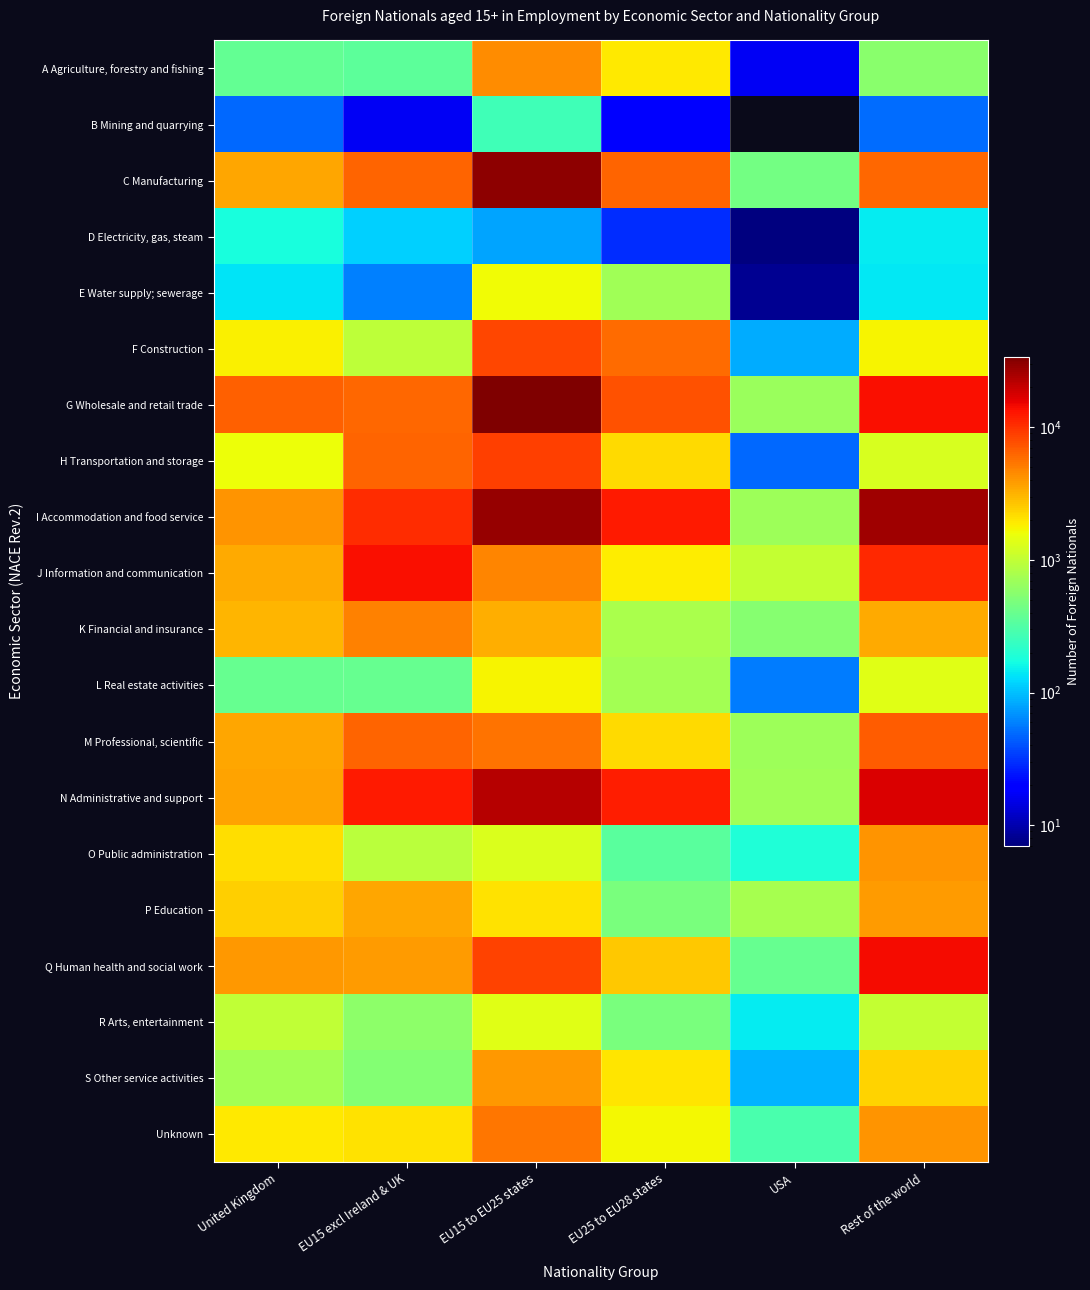

Reading left to right, what are all the values shown in this chart?

A Agriculture, forestry and fishing: United Kingdom=376	EU15 excl Ireland & UK=362	EU15 to EU25 states=4364	EU25 to EU28 states=1919	USA=17	Rest of the world=575
B Mining and quarrying: United Kingdom=48	EU15 excl Ireland & UK=17	EU15 to EU25 states=260	EU25 to EU28 states=19	USA=0	Rest of the world=50
C Manufacturing: United Kingdom=3512	EU15 excl Ireland & UK=6334	EU15 to EU25 states=30732	EU25 to EU28 states=6301	USA=447	Rest of the world=6207
D Electricity, gas, steam: United Kingdom=179	EU15 excl Ireland & UK=117	EU15 to EU25 states=81	EU25 to EU28 states=30	USA=7	Rest of the world=147
E Water supply; sewerage: United Kingdom=136	EU15 excl Ireland & UK=60	EU15 to EU25 states=1656	EU25 to EU28 states=718	USA=8	Rest of the world=143
F Construction: United Kingdom=1795	EU15 excl Ireland & UK=957	EU15 to EU25 states=8371	EU25 to EU28 states=6045	USA=85	Rest of the world=1752
G Wholesale and retail trade: United Kingdom=6515	EU15 excl Ireland & UK=6133	EU15 to EU25 states=34039	EU25 to EU28 states=7653	USA=678	Rest of the world=13460
H Transportation and storage: United Kingdom=1575	EU15 excl Ireland & UK=6377	EU15 to EU25 states=8820	EU25 to EU28 states=2214	USA=49	Rest of the world=1267
I Accommodation and food service: United Kingdom=4202	EU15 excl Ireland & UK=10357	EU15 to EU25 states=28271	EU25 to EU28 states=12215	USA=690	Rest of the world=26900
J Information and communication: United Kingdom=3448	EU15 excl Ireland & UK=13841	EU15 to EU25 states=4786	EU25 to EU28 states=1879	USA=1023	Rest of the world=10871
K Financial and insurance: United Kingdom=3036	EU15 excl Ireland & UK=4955	EU15 to EU25 states=3294	EU25 to EU28 states=789	USA=557	Rest of the world=3414
L Real estate activities: United Kingdom=390	EU15 excl Ireland & UK=390	EU15 to EU25 states=1768	EU25 to EU28 states=749	USA=58	Rest of the world=1365
M Professional, scientific: United Kingdom=3478	EU15 excl Ireland & UK=6395	EU15 to EU25 states=5521	EU25 to EU28 states=2193	USA=700	Rest of the world=6850
N Administrative and support: United Kingdom=3608	EU15 excl Ireland & UK=12418	EU15 to EU25 states=22226	EU25 to EU28 states=12067	USA=708	Rest of the world=17507
O Public administration: United Kingdom=2155	EU15 excl Ireland & UK=923	EU15 to EU25 states=1286	EU25 to EU28 states=349	USA=188	Rest of the world=4173
P Education: United Kingdom=2469	EU15 excl Ireland & UK=3524	EU15 to EU25 states=2069	EU25 to EU28 states=478	USA=752	Rest of the world=3921
Q Human health and social work: United Kingdom=3947	EU15 excl Ireland & UK=3917	EU15 to EU25 states=8707	EU25 to EU28 states=2641	USA=400	Rest of the world=14112
R Arts, entertainment: United Kingdom=986	EU15 excl Ireland & UK=583	EU15 to EU25 states=1374	EU25 to EU28 states=488	USA=145	Rest of the world=1026
S Other service activities: United Kingdom=739	EU15 excl Ireland & UK=531	EU15 to EU25 states=3975	EU25 to EU28 states=1987	USA=92	Rest of the world=2349
Unknown: United Kingdom=1926	EU15 excl Ireland & UK=2099	EU15 to EU25 states=5375	EU25 to EU28 states=1709	USA=295	Rest of the world=4136